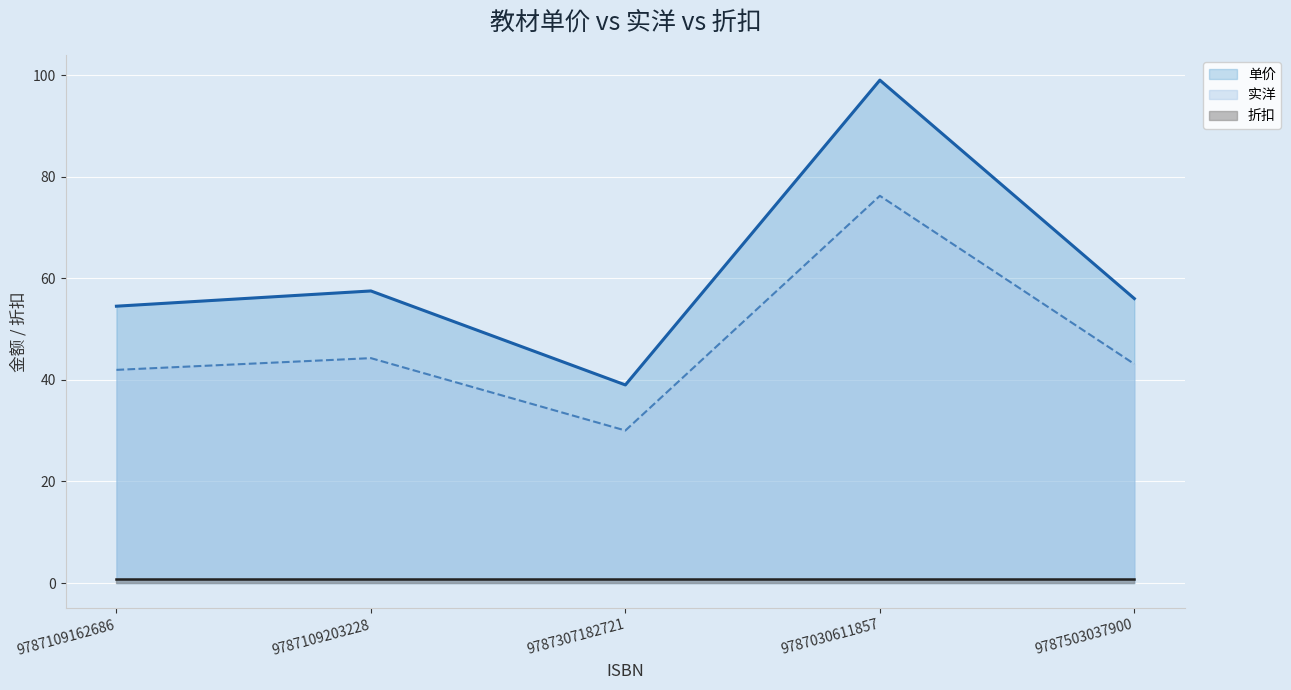

True or false: 实洋 and 单价 intersect in this chart.

False